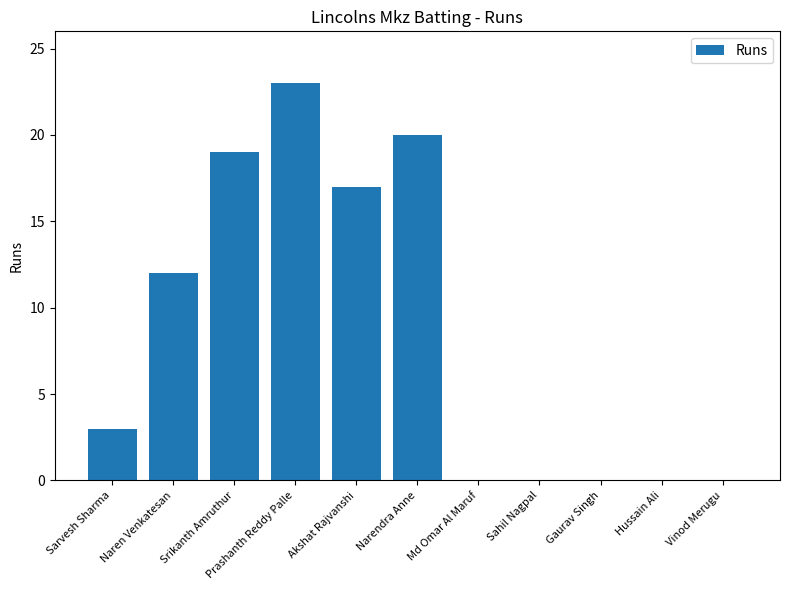

What is the sum of the values at Prashanth Reddy Palle and Narendra Anne?

43